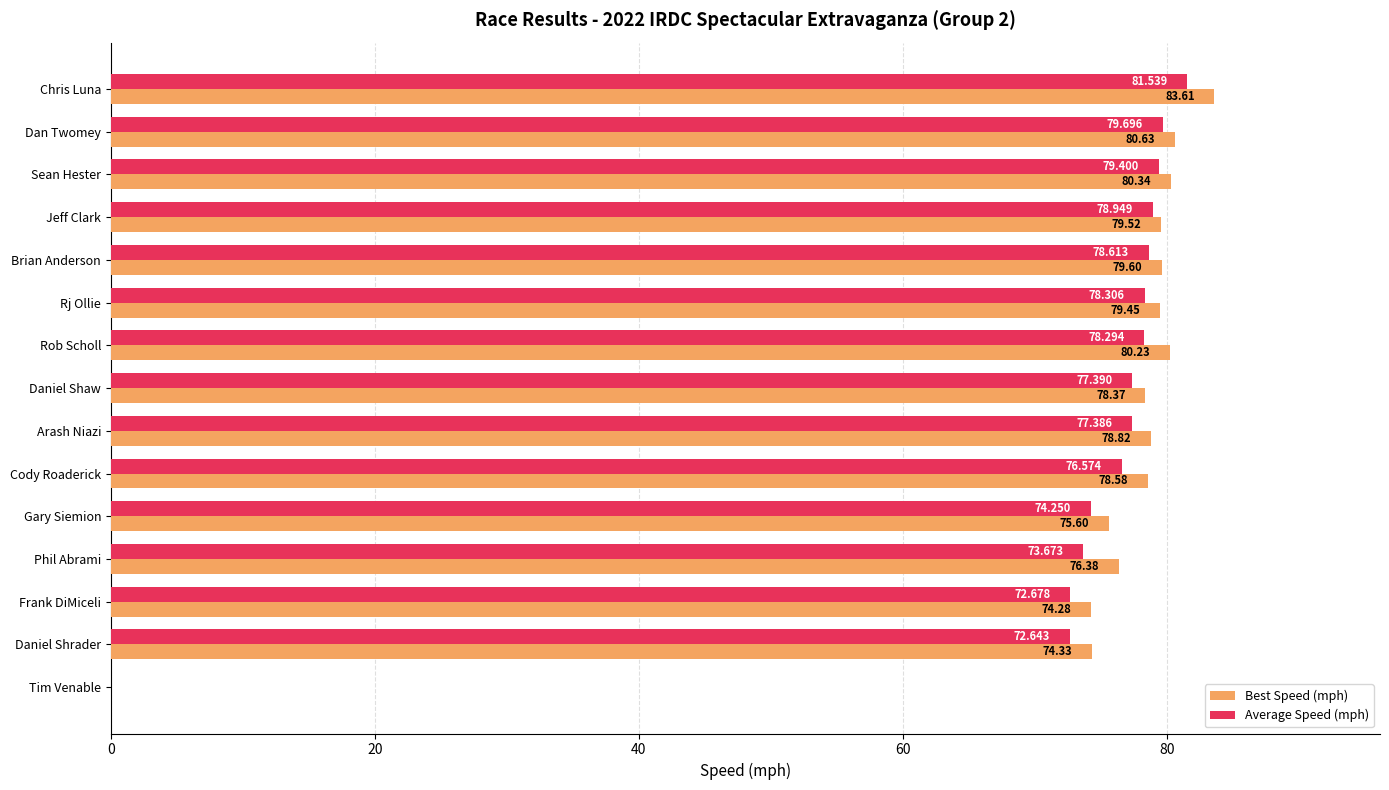

Where is Average Speed (mph) nearest to the value 40?

Daniel Shrader